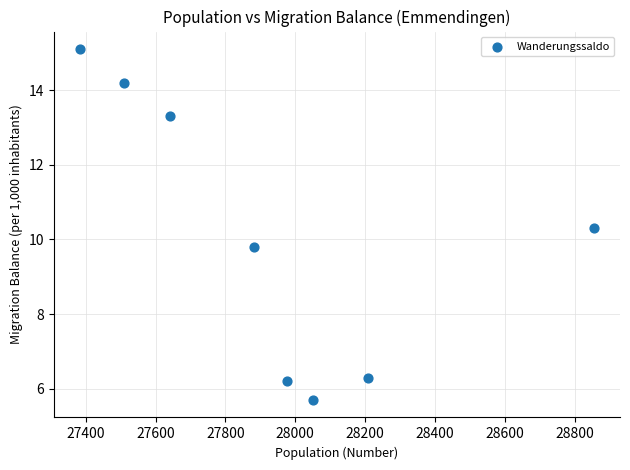

What is the average X value?

27938.6